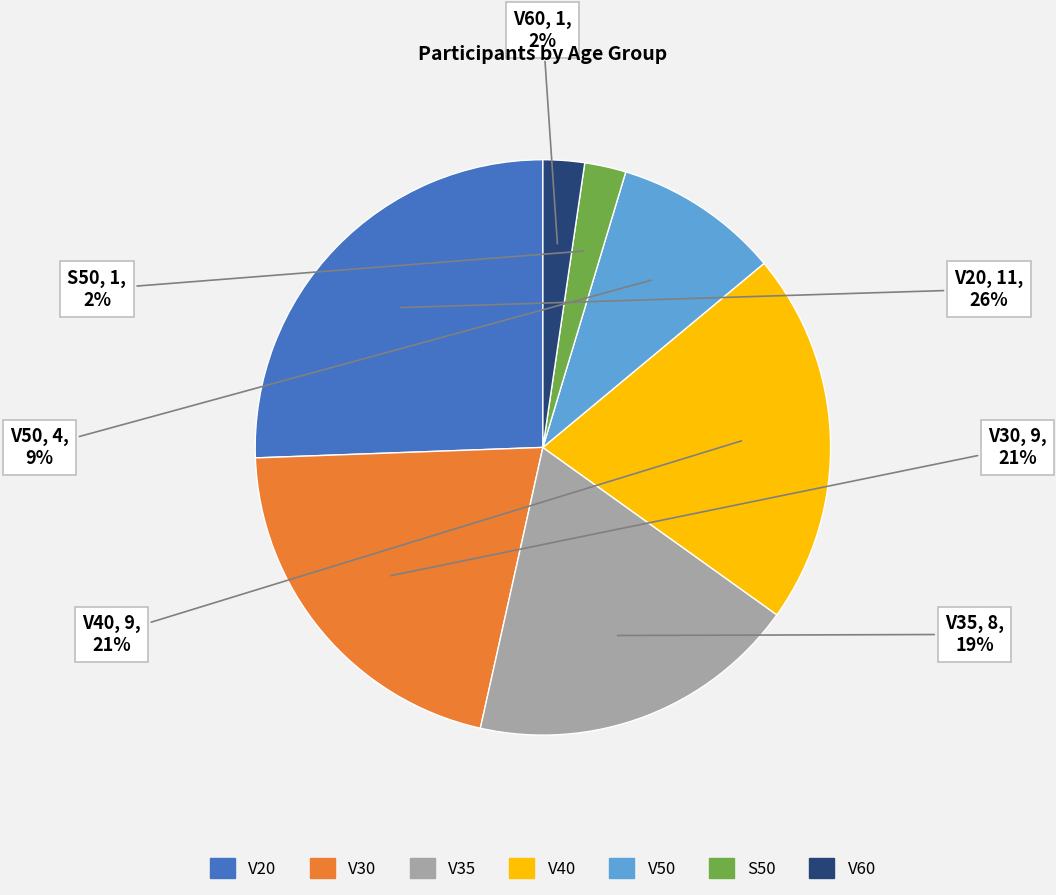

Which category has the biggest portion of the pie?

V20